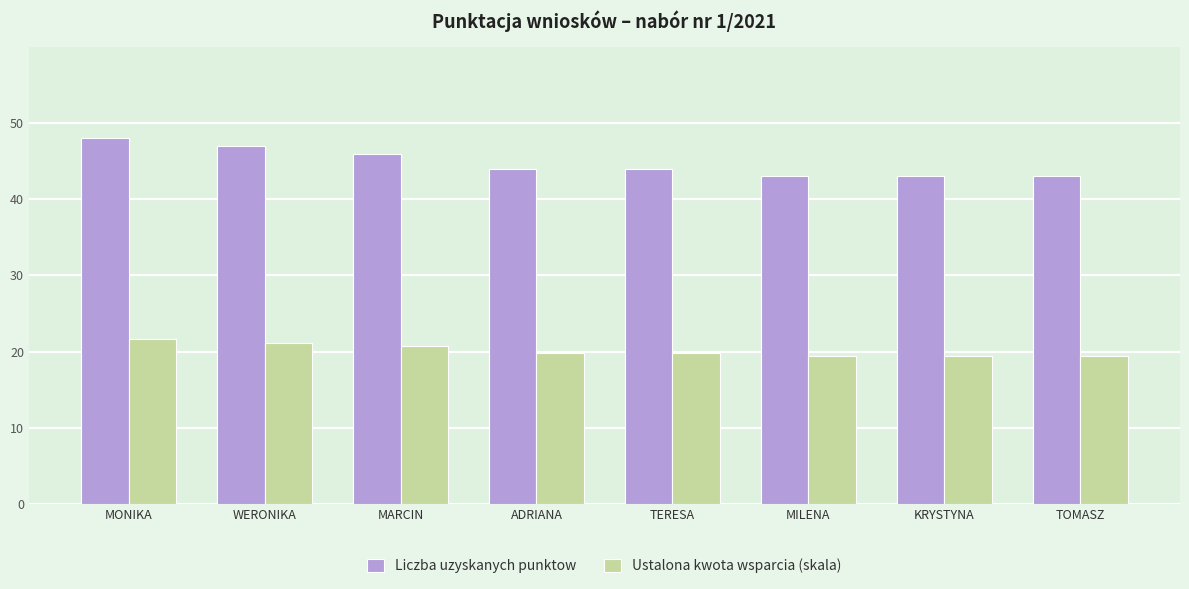

What are all the series names shown in the legend?

Liczba uzyskanych punktow, Ustalona kwota wsparcia (skala)